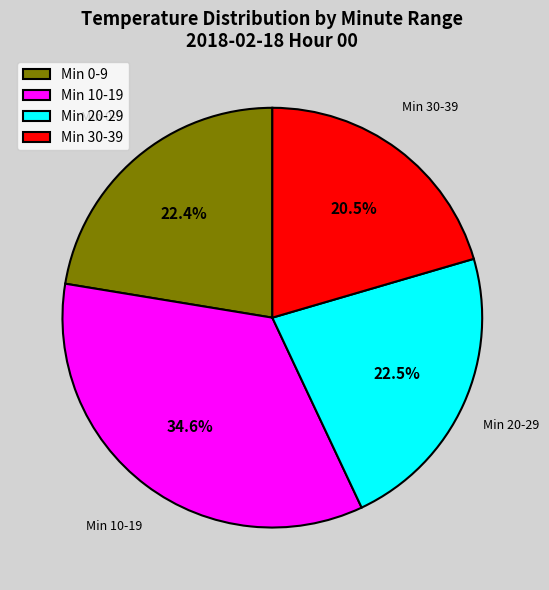

How many segments does this pie chart have?

4